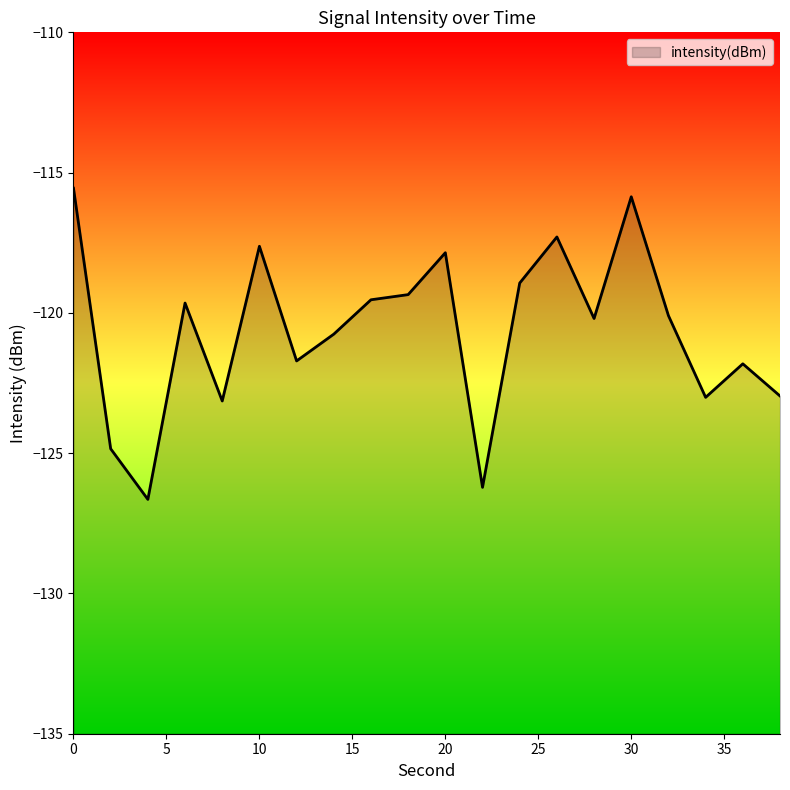

What is the smallest value displayed?

-126.6